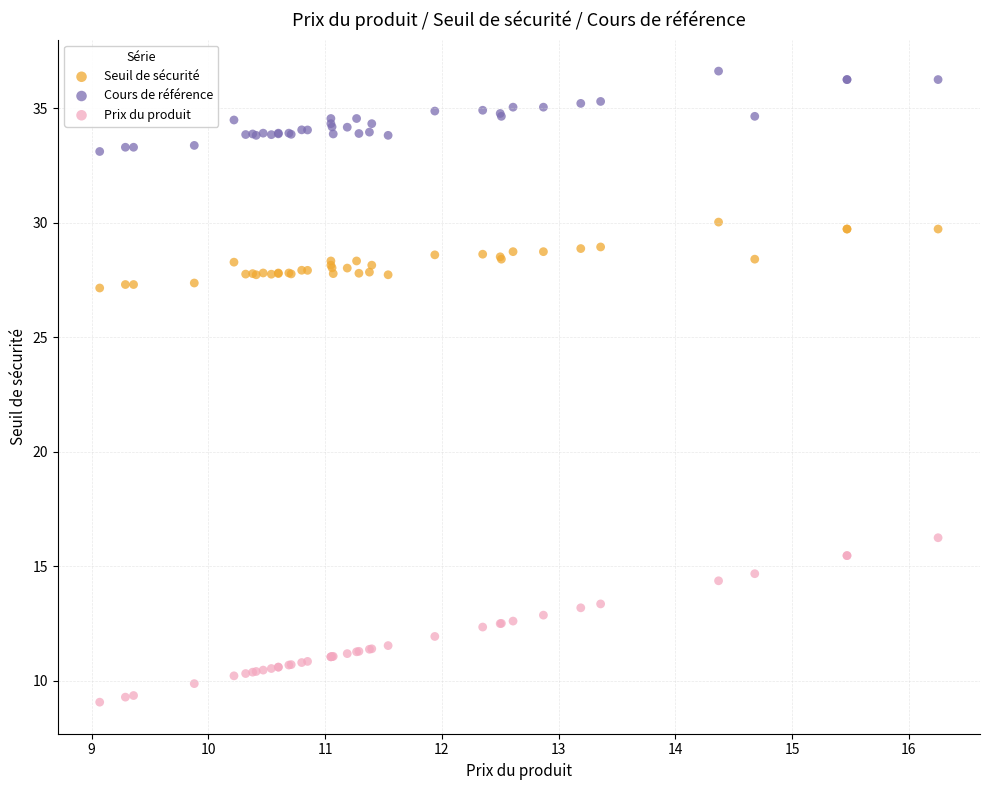

Which series reaches the maximum Y coordinate?

Cours de référence